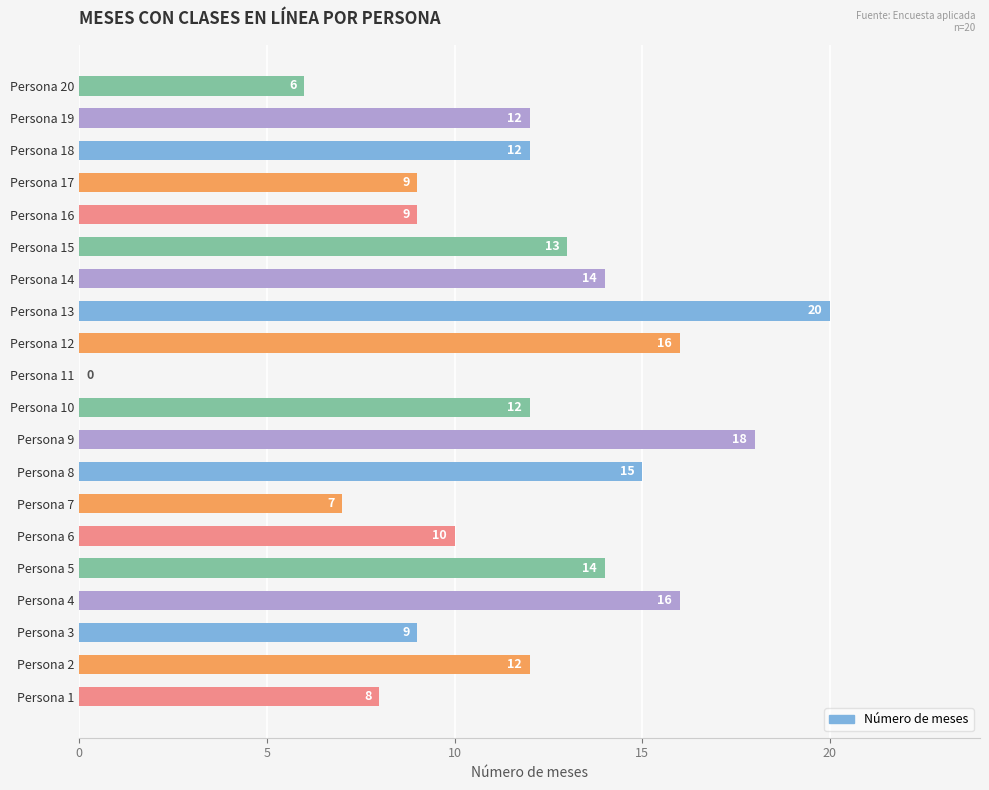

What is the sum of the values at Persona 8 and Persona 17?

24